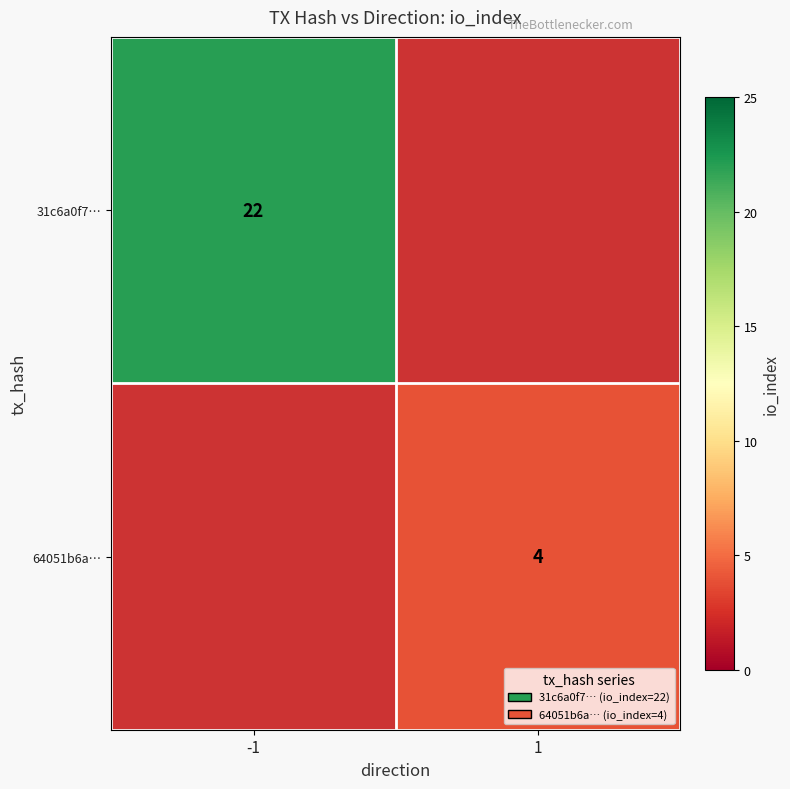

The value of 31c6a0f7… at -1 is 22. True or false?

True